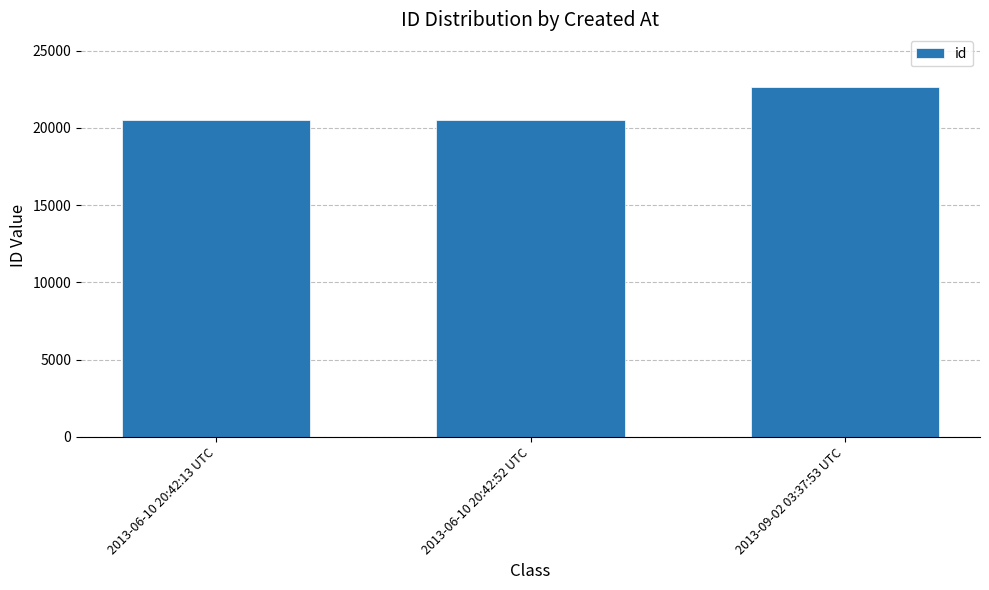

What is the label of the 3rd bar from the right?

2013-06-10 20:42:13 UTC